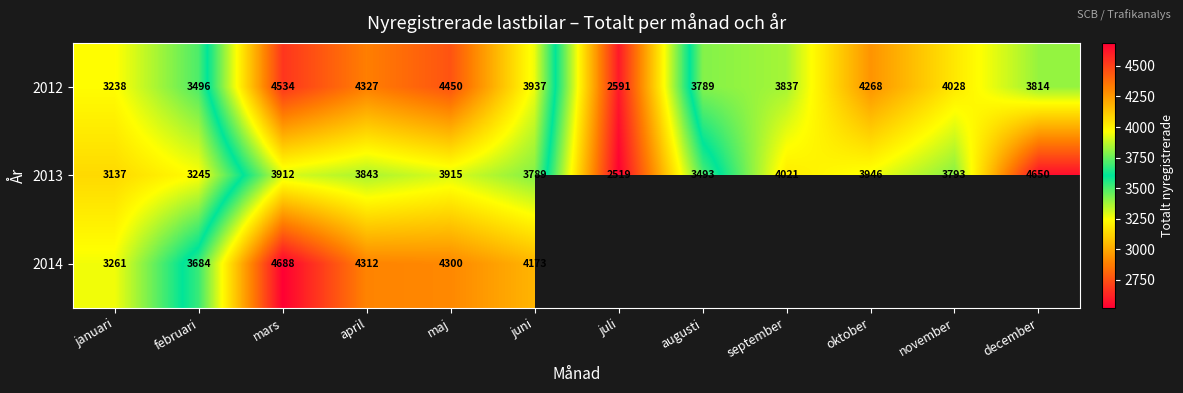

List the labels in order of 2013 value, largest first.

december, september, oktober, maj, mars, april, november, juni, augusti, februari, januari, juli